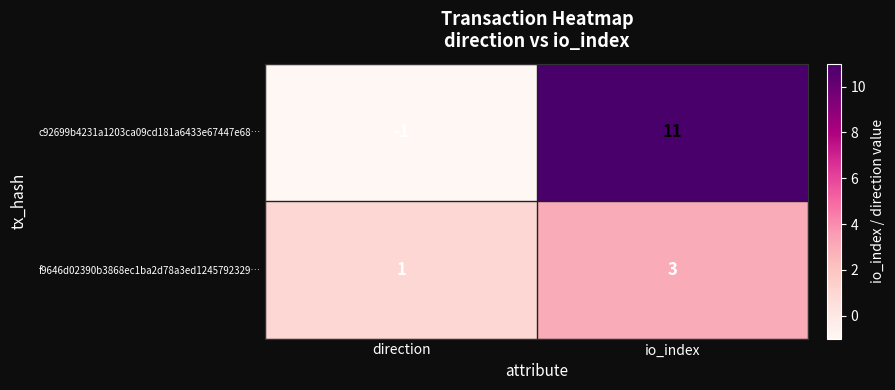

Is it true that c92699b4231a1203ca09cd181a6433e67447e68… equals -1 at direction?

True